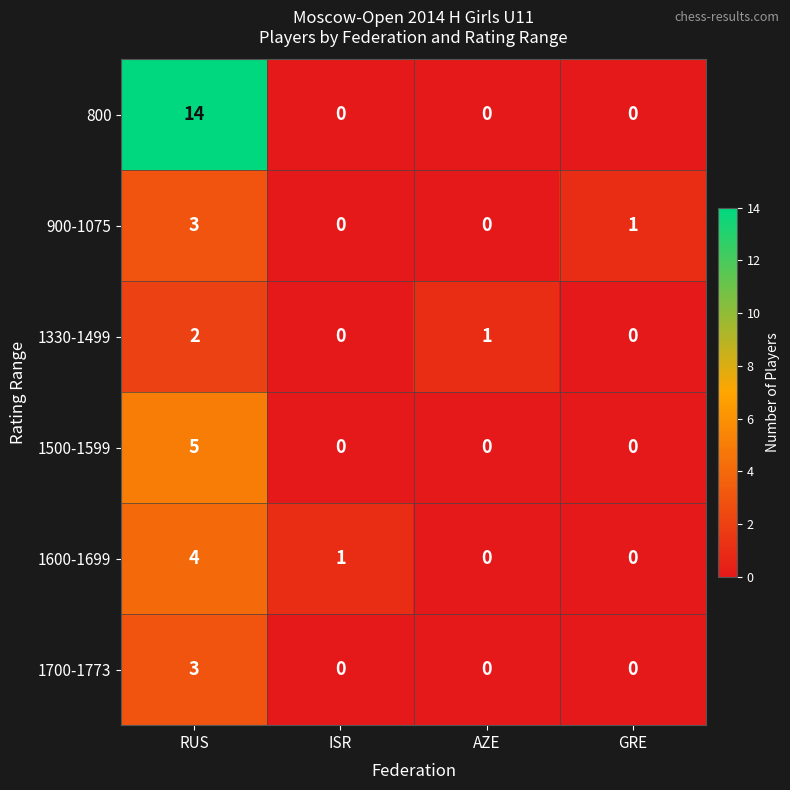

What is the maximum value shown in the chart?

14